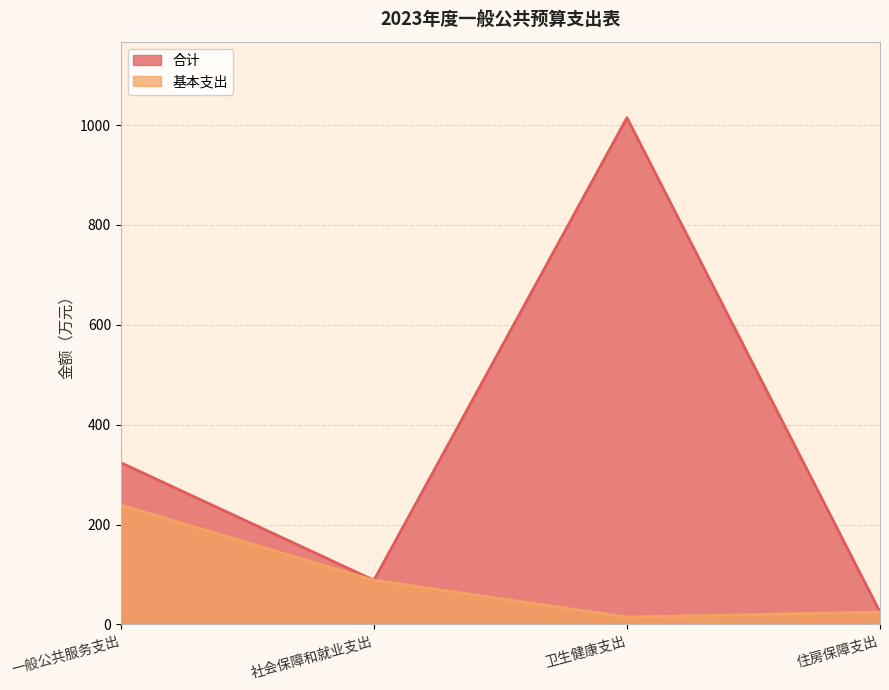

How many values in the 基本支出 series exceed 88?

2